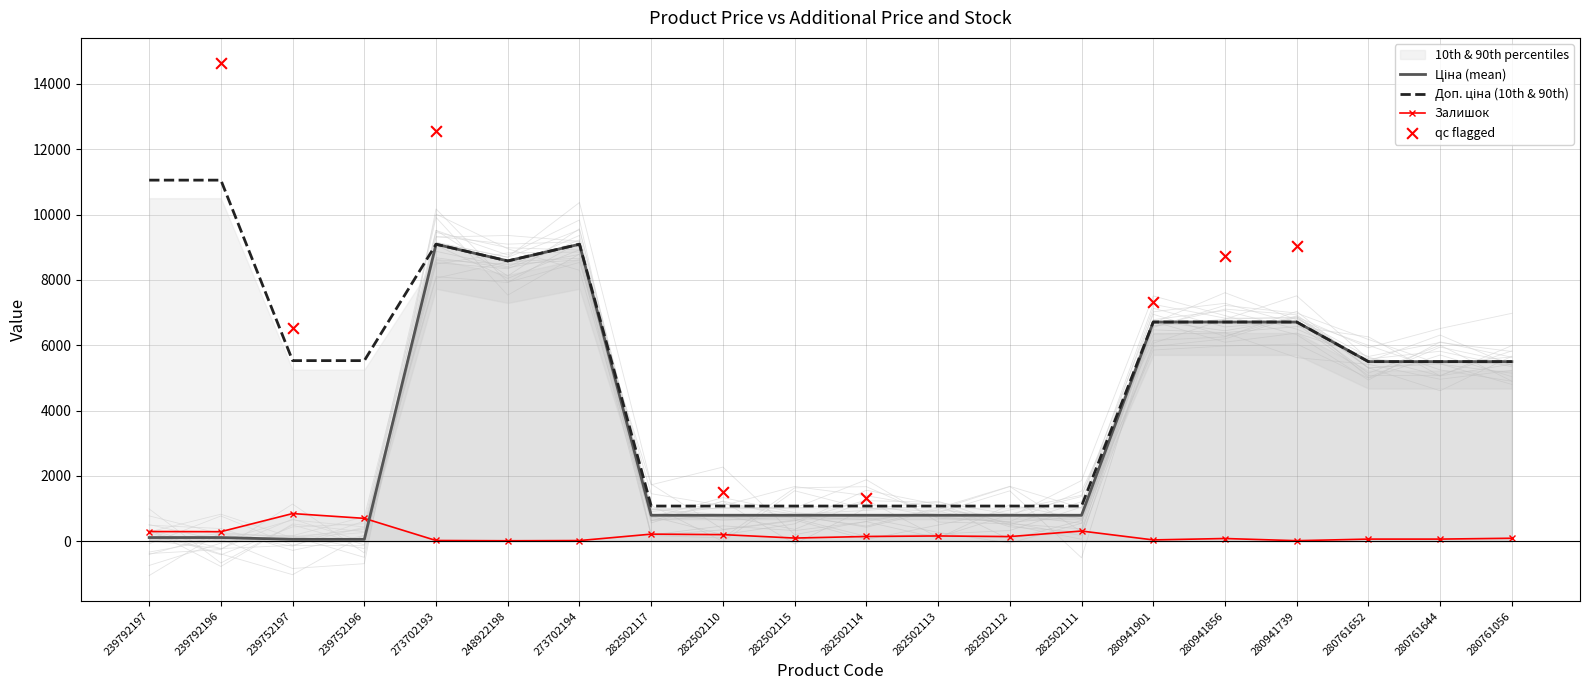

The Залишок series shows 95.0 at 282502115. True or false?

True